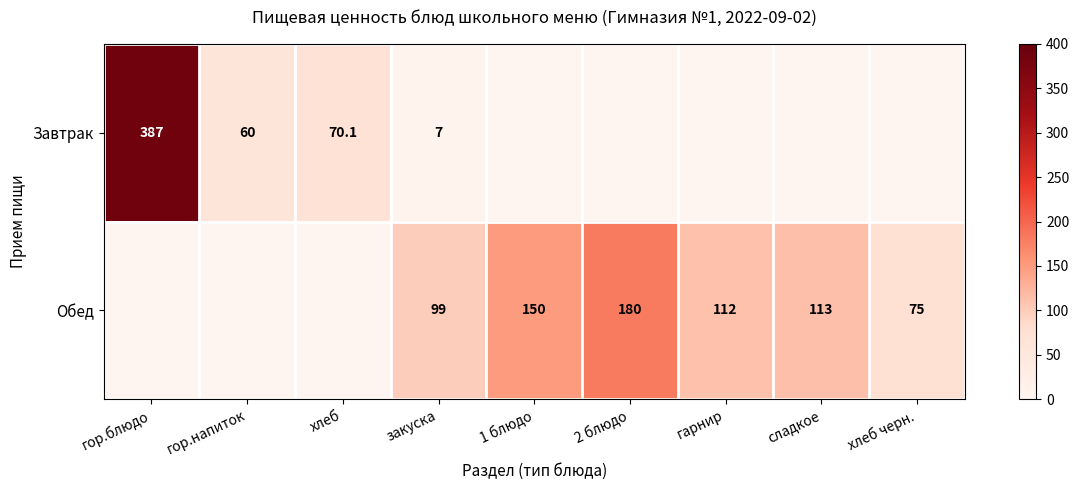

Is it true that Завтрак equals 60.0 at гор.напиток?

True